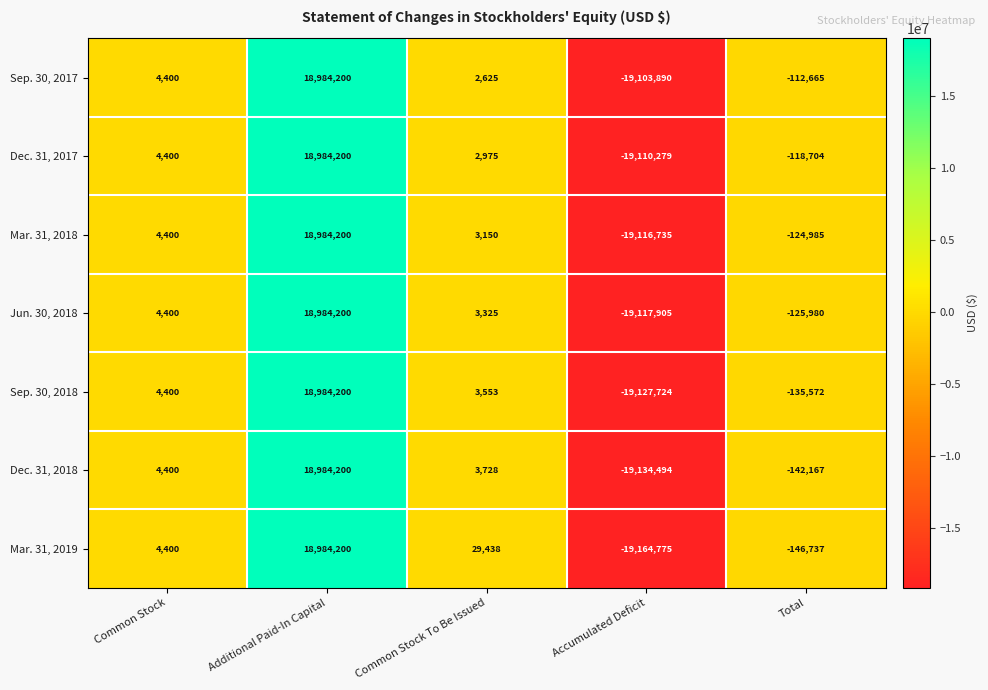

What is the average value of the Jun. 30, 2018 series?

-50392